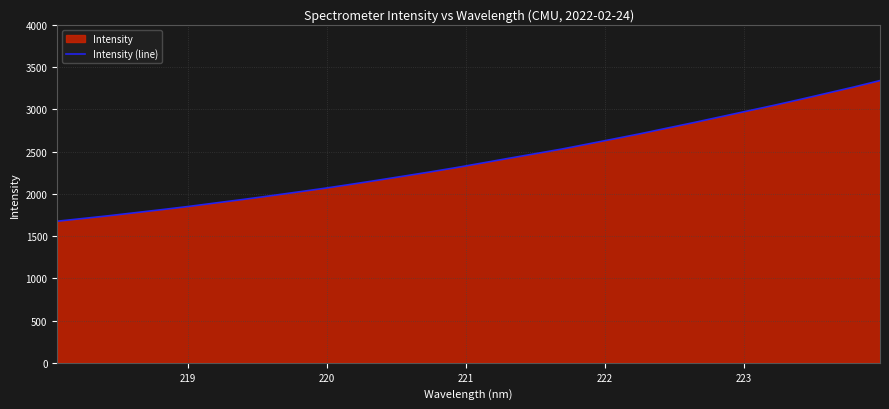

What is the minimum value shown in the chart?

1675.6